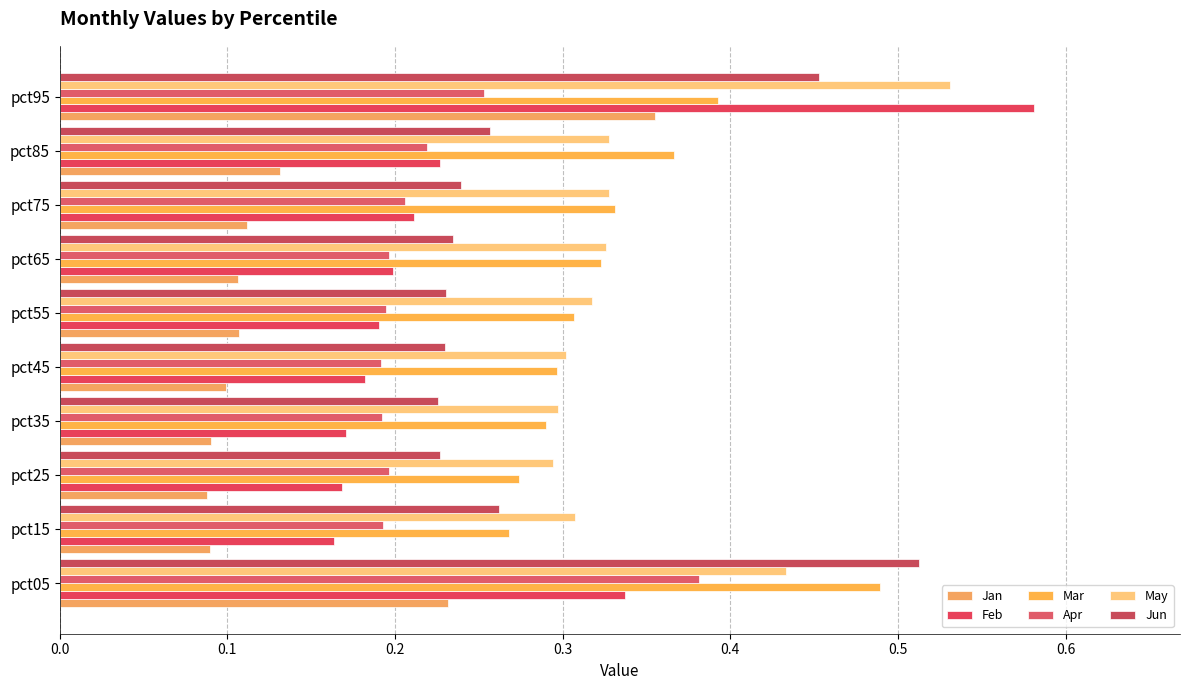

How many series are shown in this chart?

6